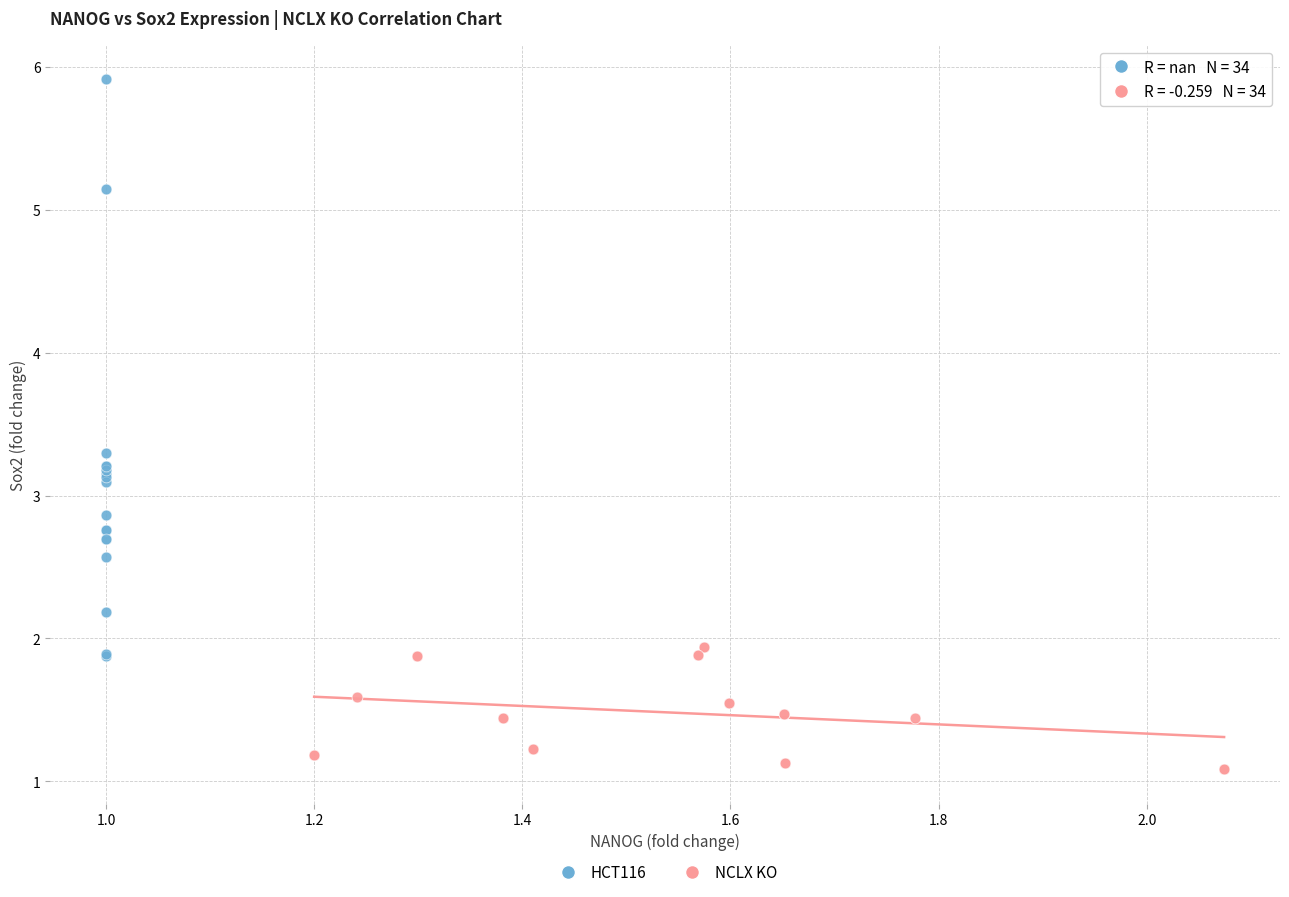

Which series reaches the minimum Y coordinate?

NCLX KO